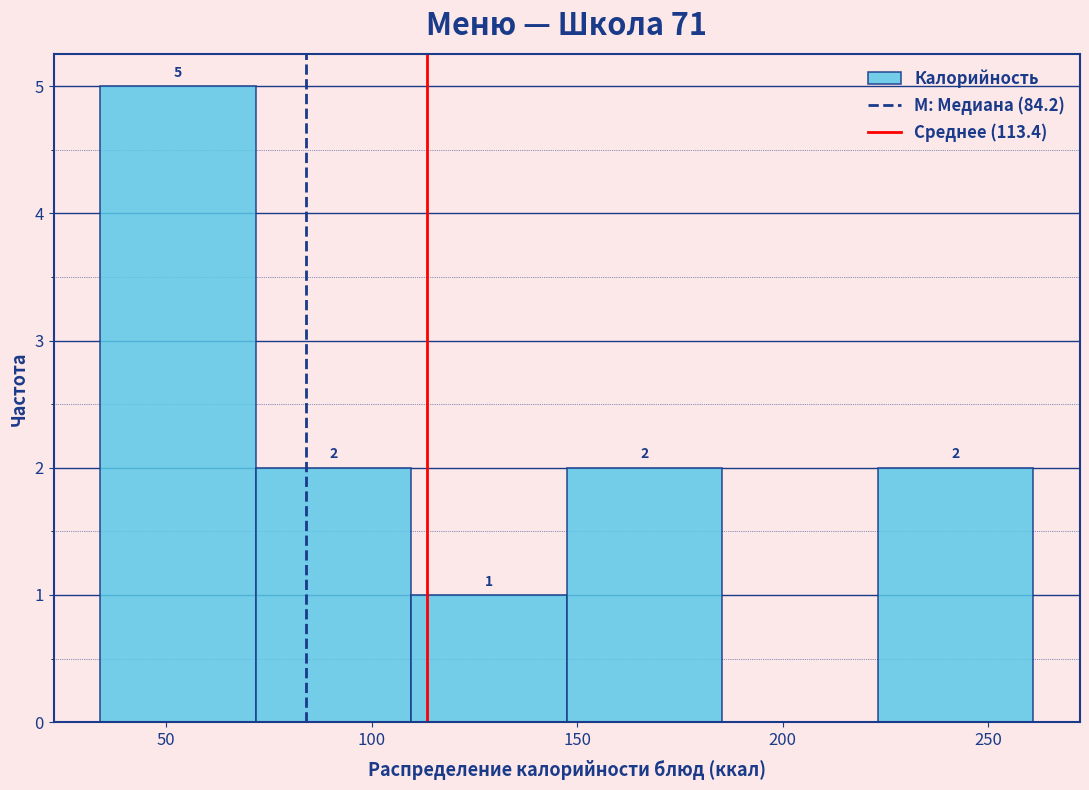

Over which range of the x-axis is the bar tallest?

35 to 70